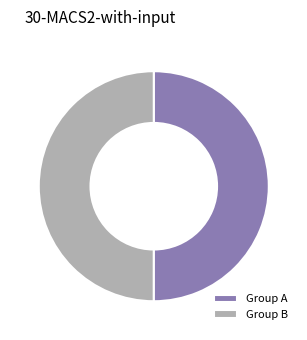

Combined, do Group A and Group B account for over 50%?

Yes